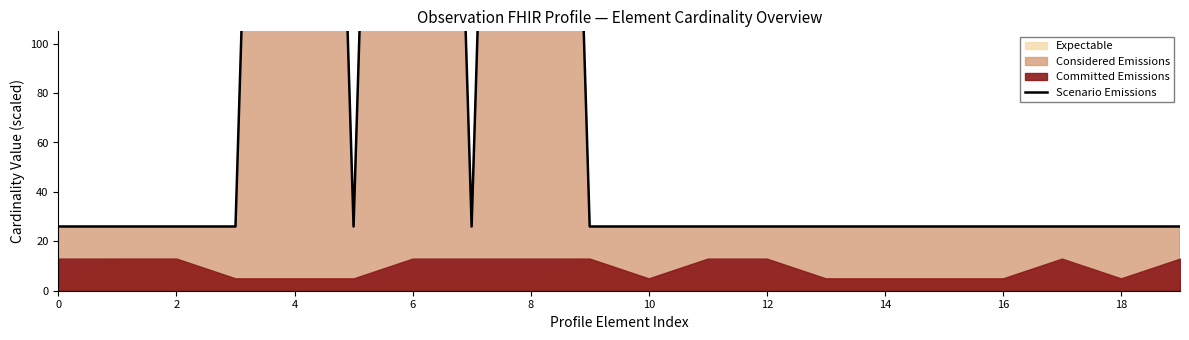

What is the value of the 10th point from the left?

26